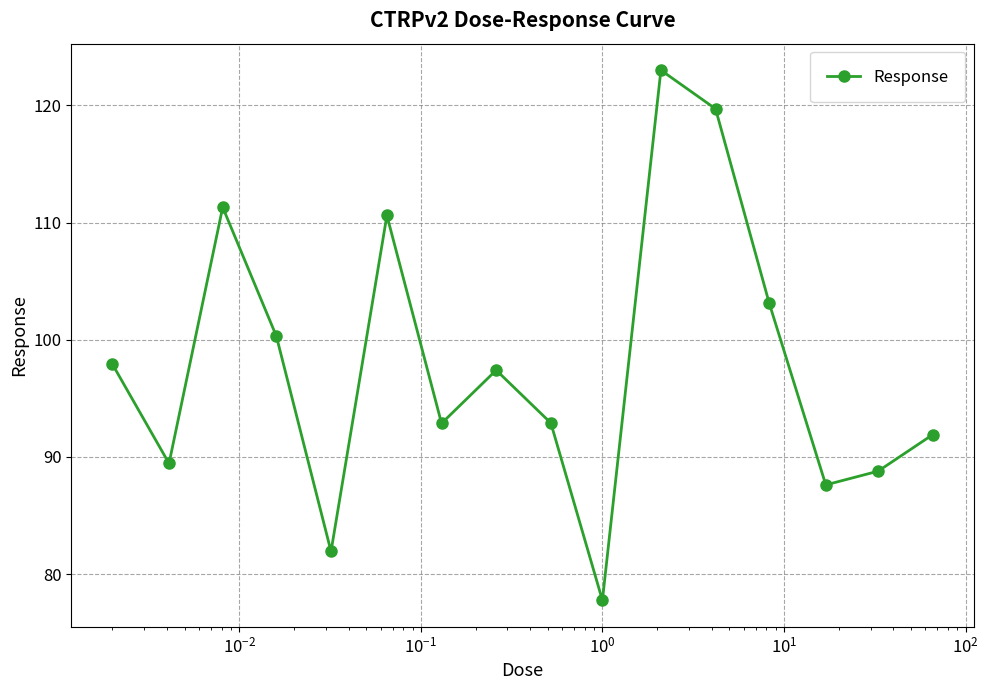

What is the sum of all values?

1566.5